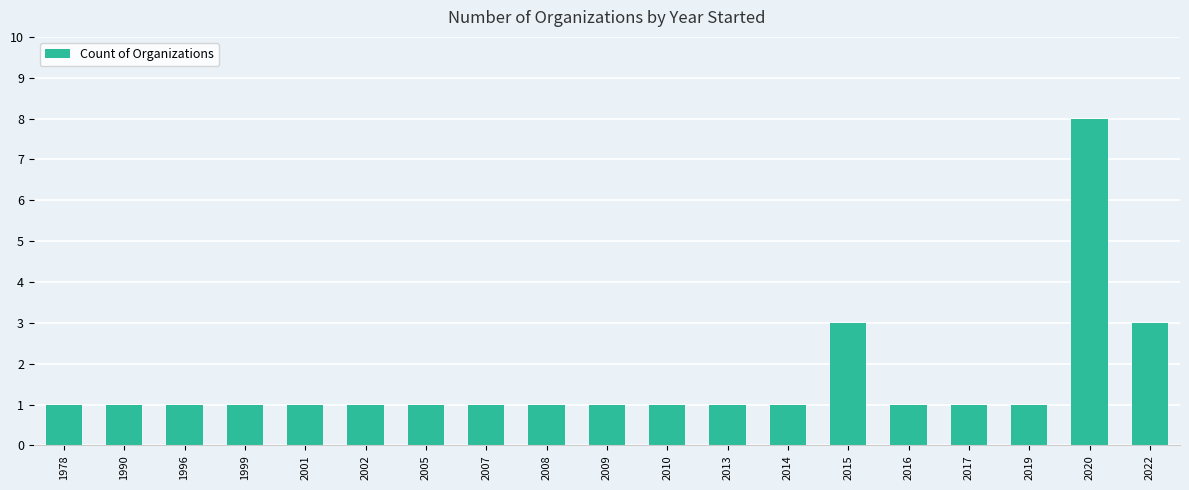

Count the number of categories in the chart.

19